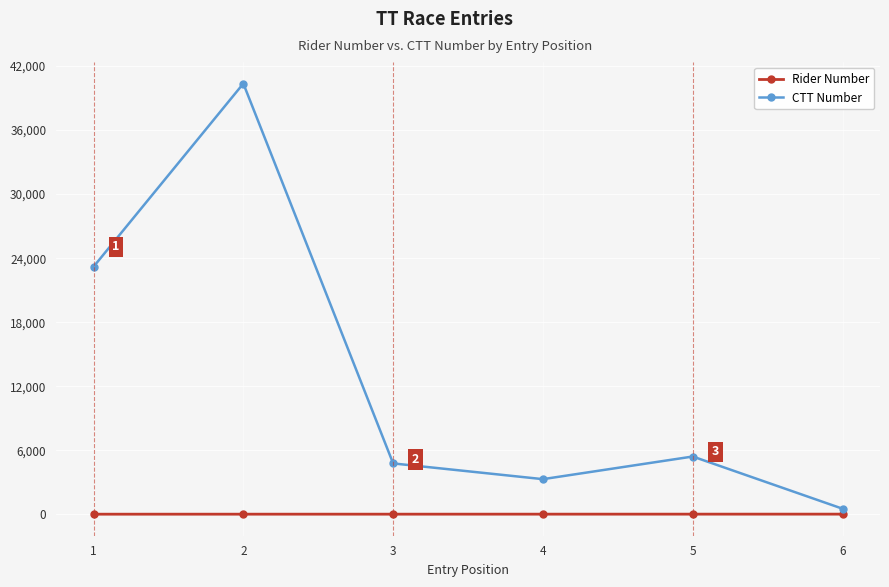

Rank the series at 1 from highest to lowest value.

CTT Number, Rider Number